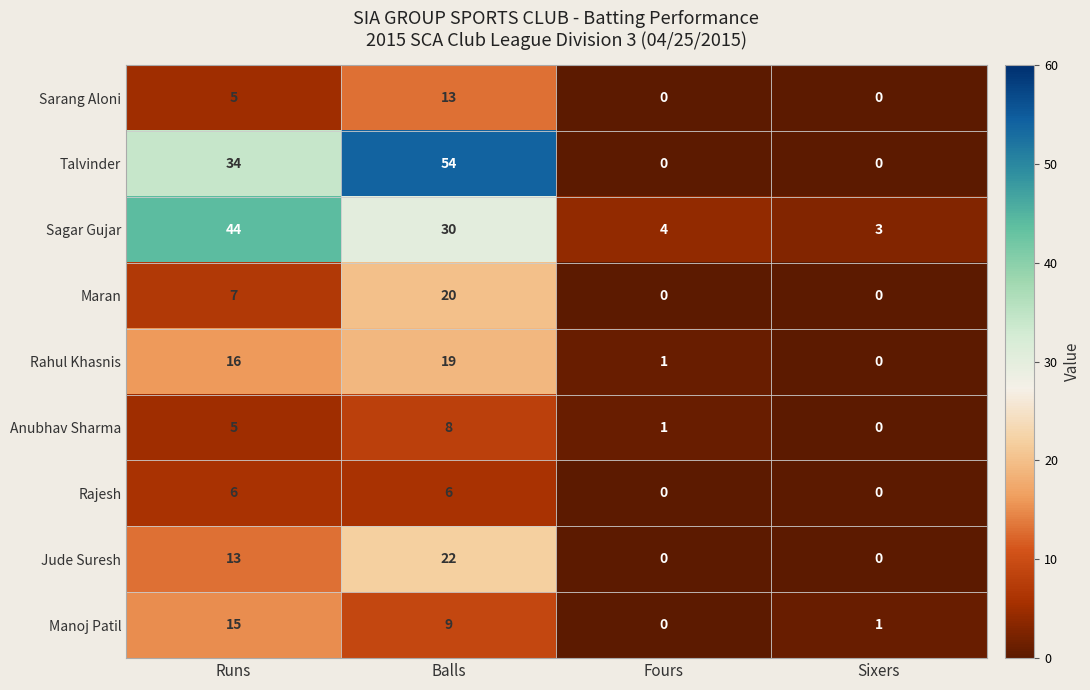

What is the average value of the Manoj Patil series?

6